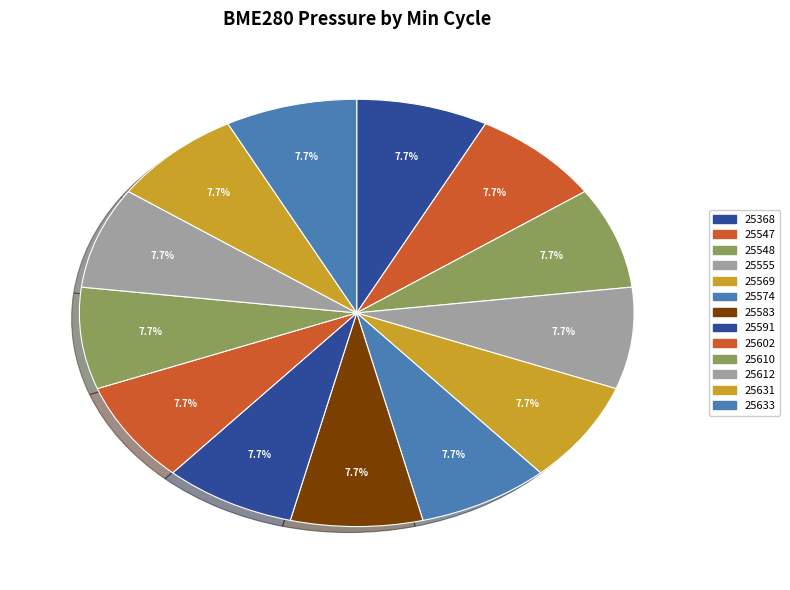

Which slice is the largest?

25569